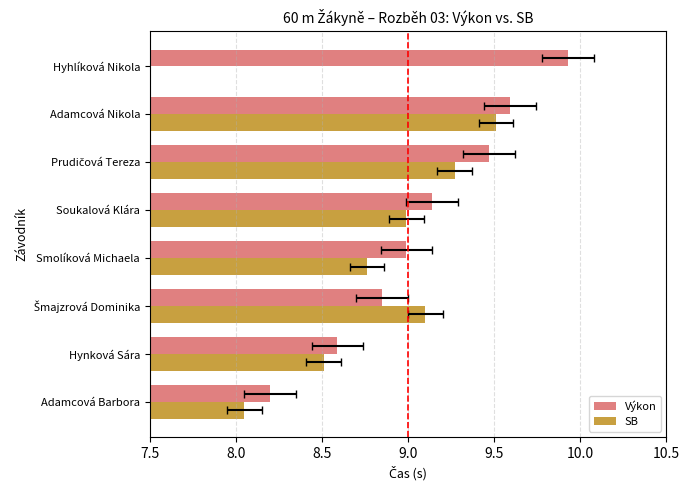

The chart shows a value of 13.9 at Smolíková Michaela. True or false?

False